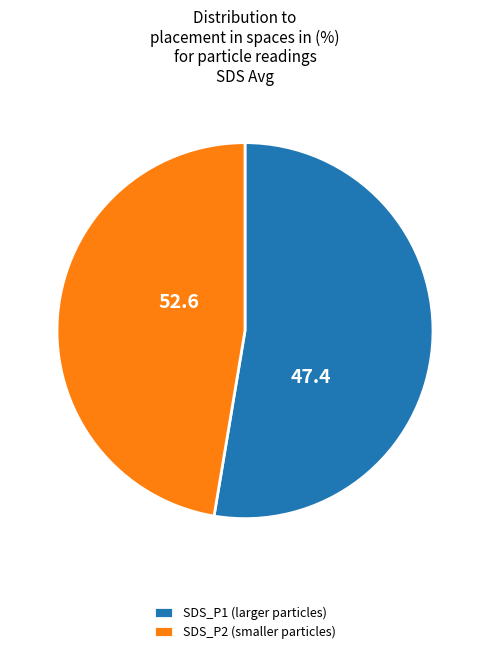

Do SDS_P2 (smaller particles) and SDS_P1 (larger particles) together represent more than half of the pie?

Yes